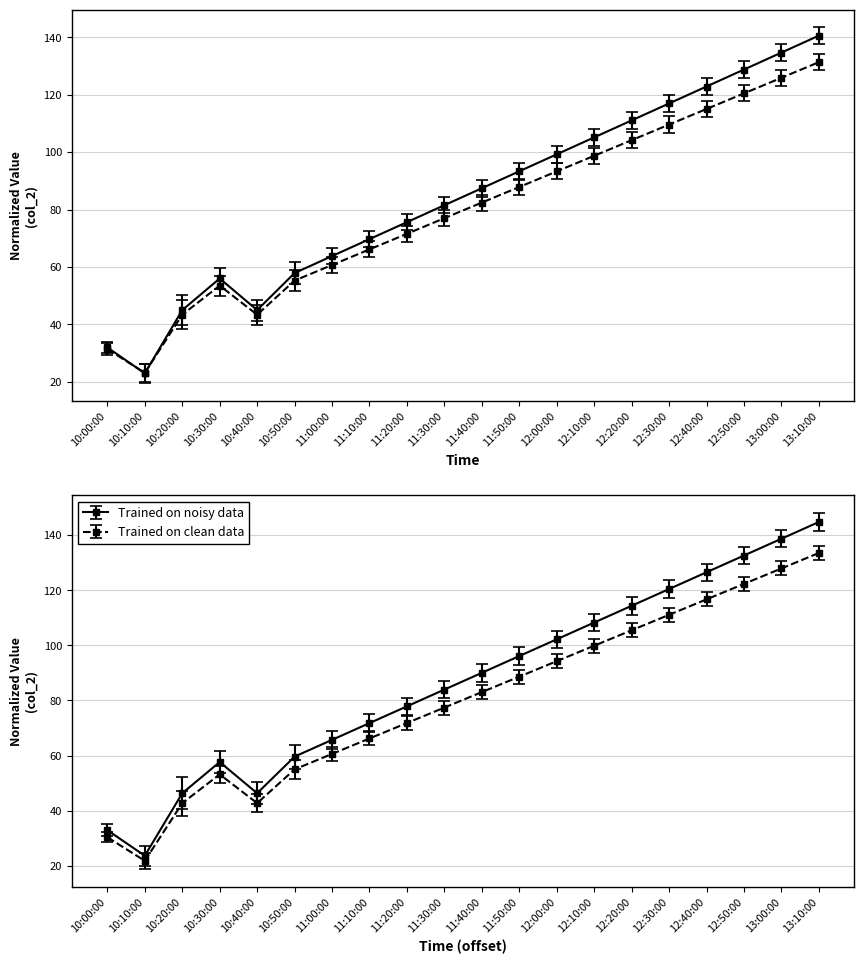

List the labels in order of value, largest first.

13:10:00, 13:00:00, 12:50:00, 12:40:00, 12:30:00, 12:20:00, 12:10:00, 12:00:00, 11:50:00, 11:40:00, 11:30:00, 11:20:00, 11:10:00, 11:00:00, 10:50:00, 10:30:00, 10:20:00, 10:40:00, 10:00:00, 10:10:00